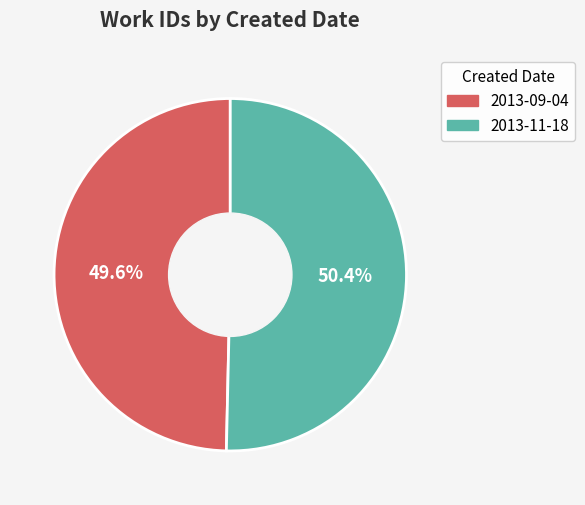

Is it true that 2013-11-18 is 50% of the pie?

True